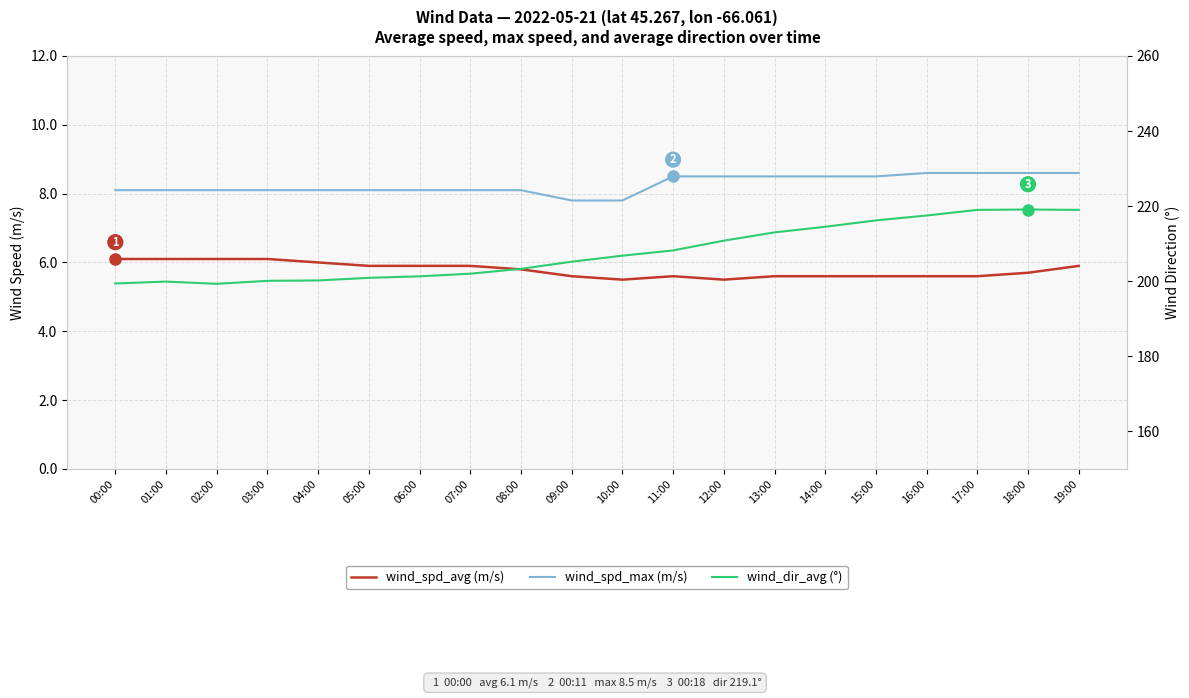

What is the difference between the maximum and minimum values in the wind_spd_avg series?

0.6